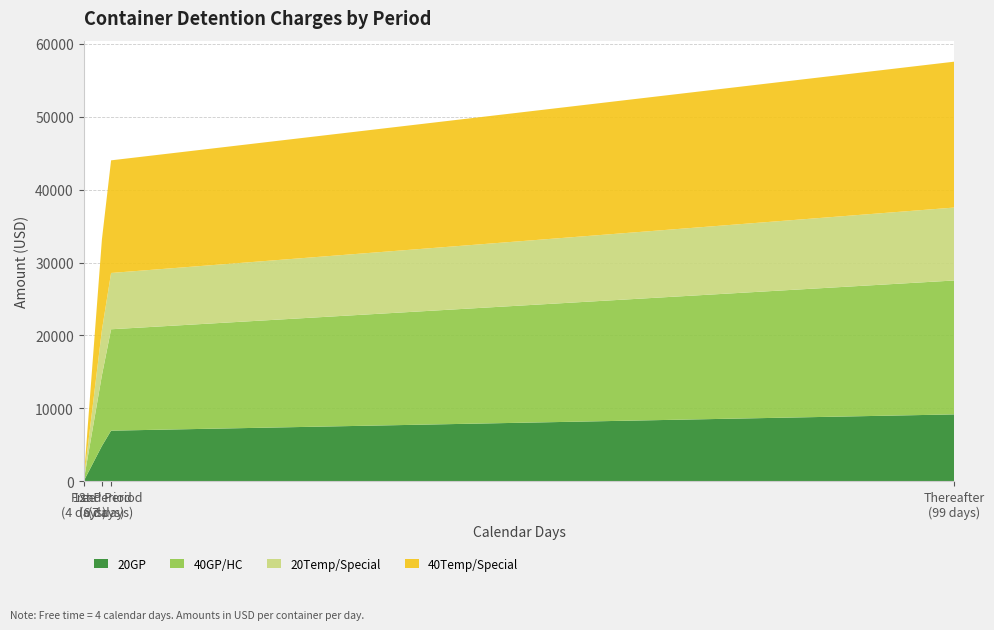

Reading left to right, transcribe all the data shown in this chart.

20GP: 4=0	6=4850	7=6950	99=9180
40GP/HC: 4=0	6=9700	7=13900	99=18360
20Temp/Special: 4=0	6=6206	7=7720	99=10000
40Temp/Special: 4=0	6=12412	7=15440	99=20000